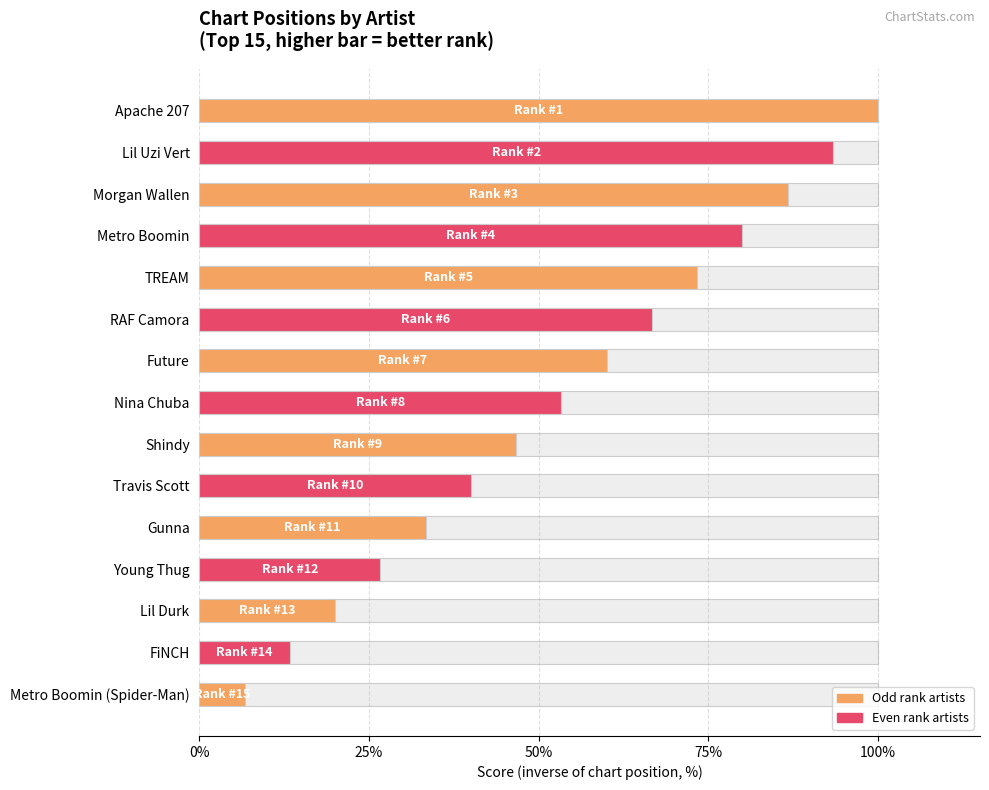

What is the smallest value displayed?

6.7